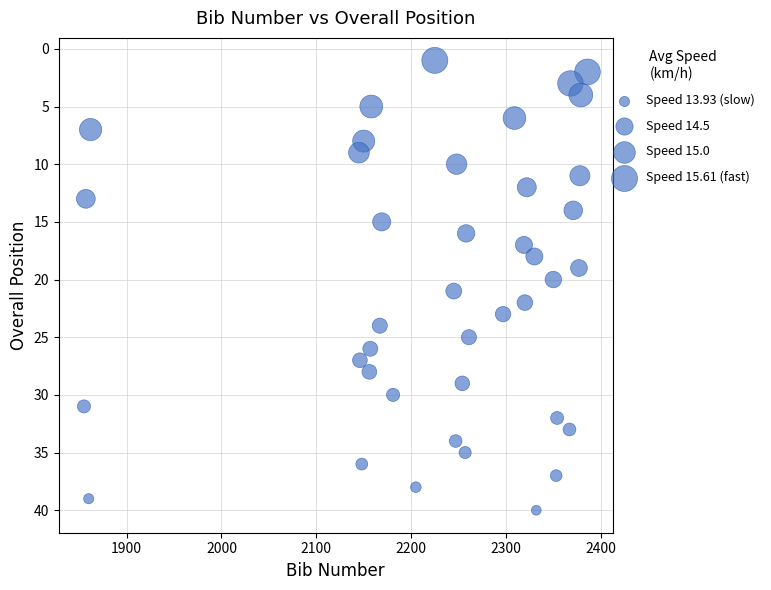

What is the range of Y values (max minus min)?

39